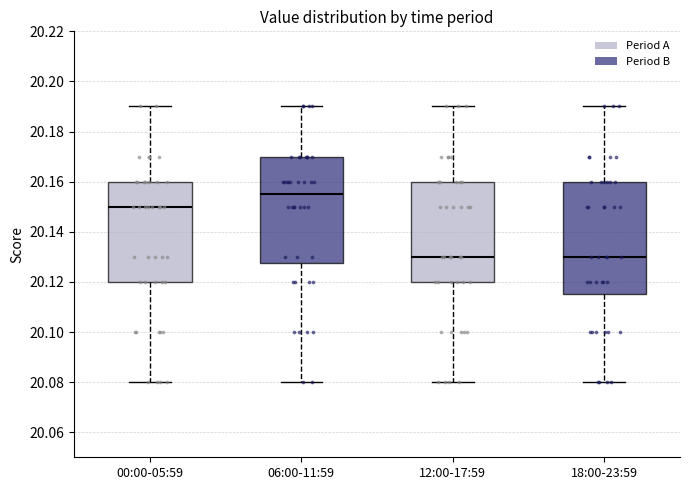

Comparing the boxes themselves (not the whiskers), which one is the tallest?

18:00-23:59